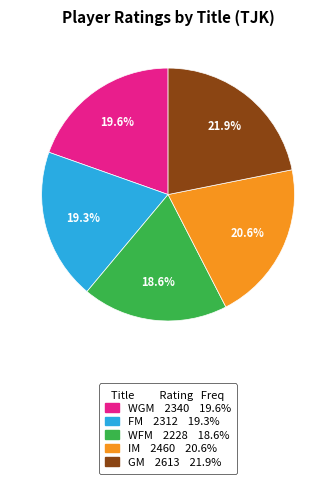

How many segments does this pie chart have?

5